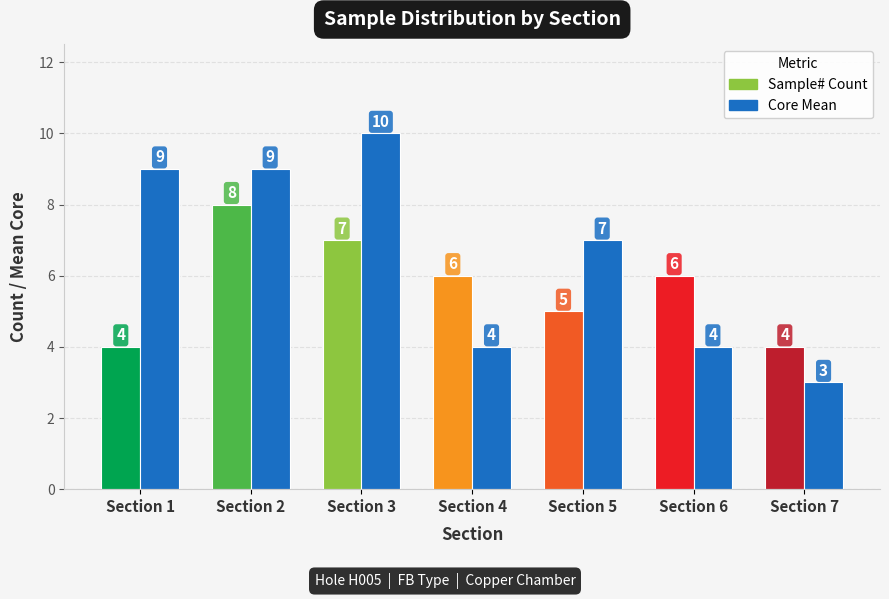

Which series has the largest total across all categories?

Core Mean